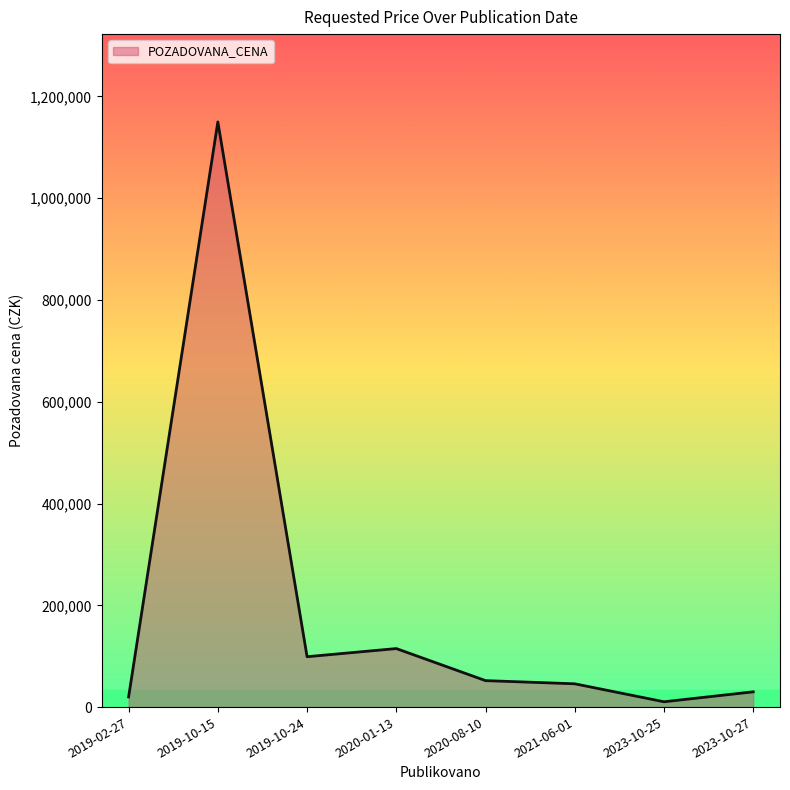

The chart shows a value of 10440 at 2023-10-25. True or false?

True